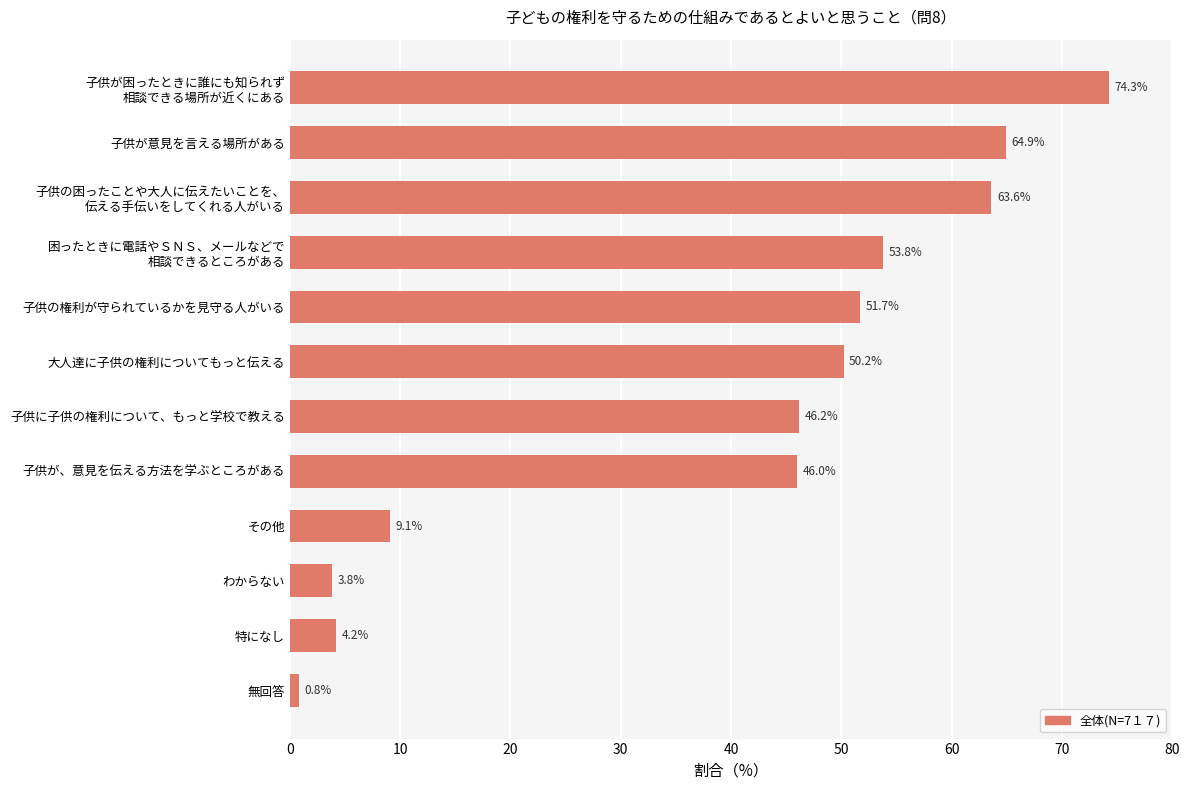

Reading top to bottom, extract all data points from this chart.

74.3	64.9	63.6	53.8	51.7	50.2	46.2	46.0	9.1	3.8	4.2	0.8